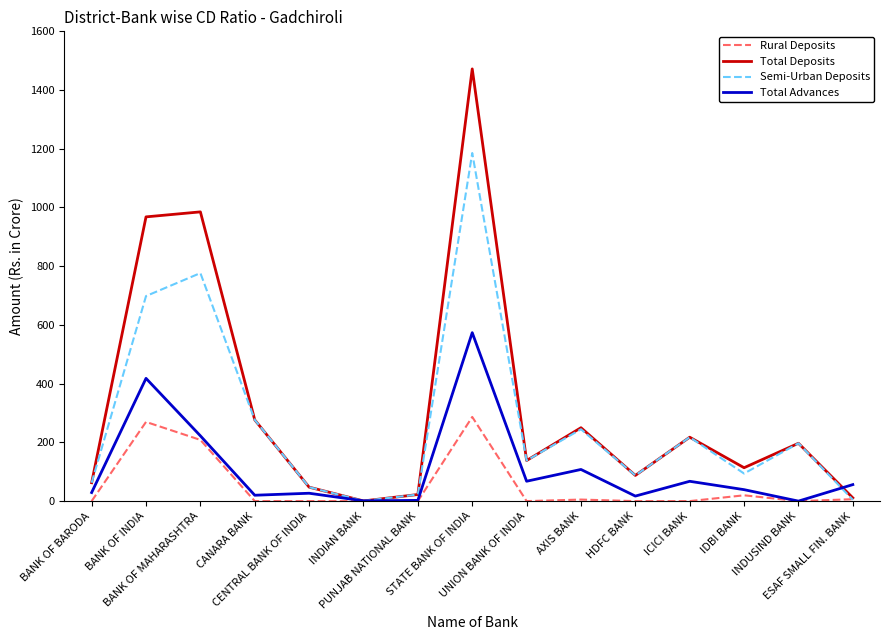

What is the greatest value displayed?

1472.0